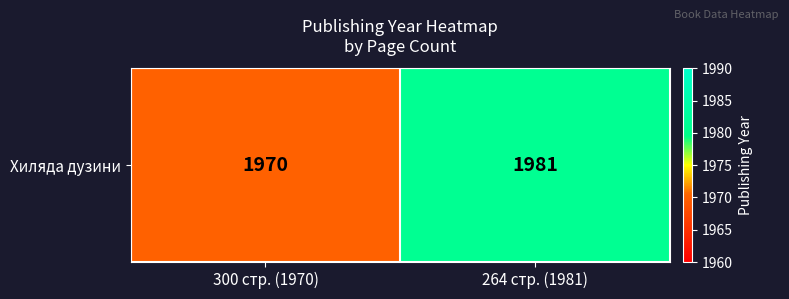

Which label corresponds to the smallest value in the chart?

300 стр. (1970)